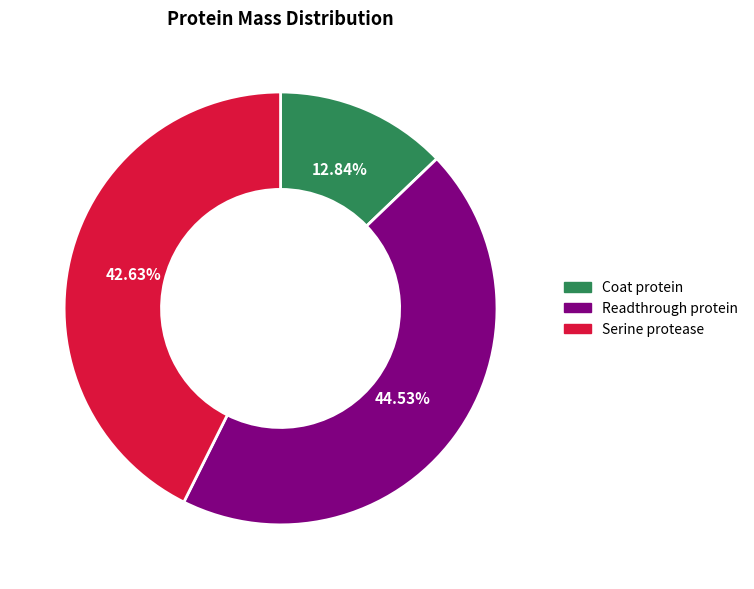

True or false: Readthrough protein accounts for 45% of the total.

True